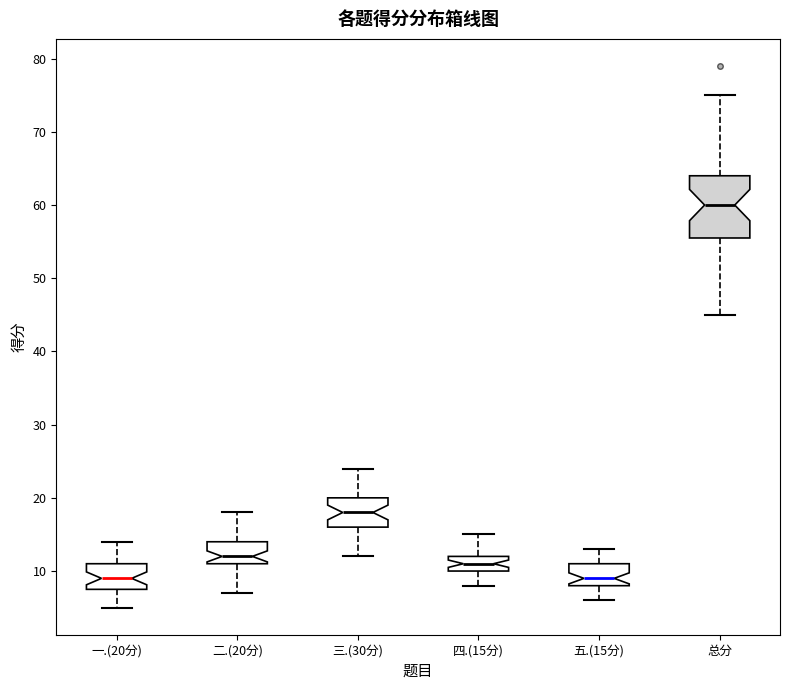

Reading left to right, transcribe this box plot: for each box, give where its median line is, the range the box spans, and where its two whiskers end, as read against the y-axis. The values are not printed on the chart, so give them approximately, as read against the axis.

一.(20分): median 9, box 8 to 11, whiskers 5 to 14
二.(20分): median 12, box 11 to 14, whiskers 7 to 18
三.(30分): median 18, box 16 to 20, whiskers 12 to 24
四.(15分): median 11, box 10 to 12, whiskers 8 to 15
五.(15分): median 9, box 8 to 11, whiskers 6 to 13
总分: median 60, box 56 to 64, whiskers 45 to 75